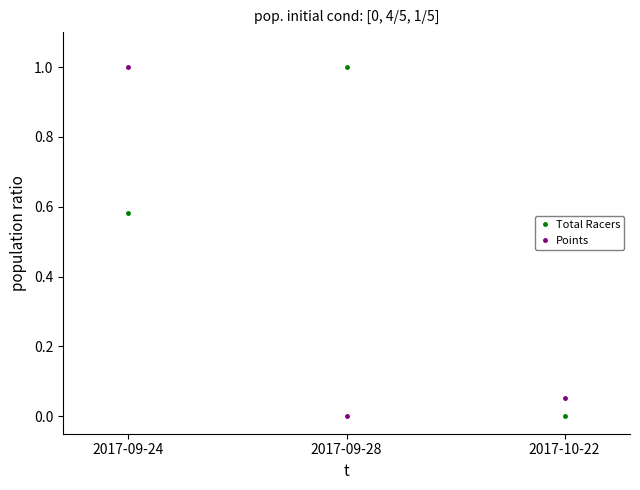

What is the average value of the Points series?

0.4